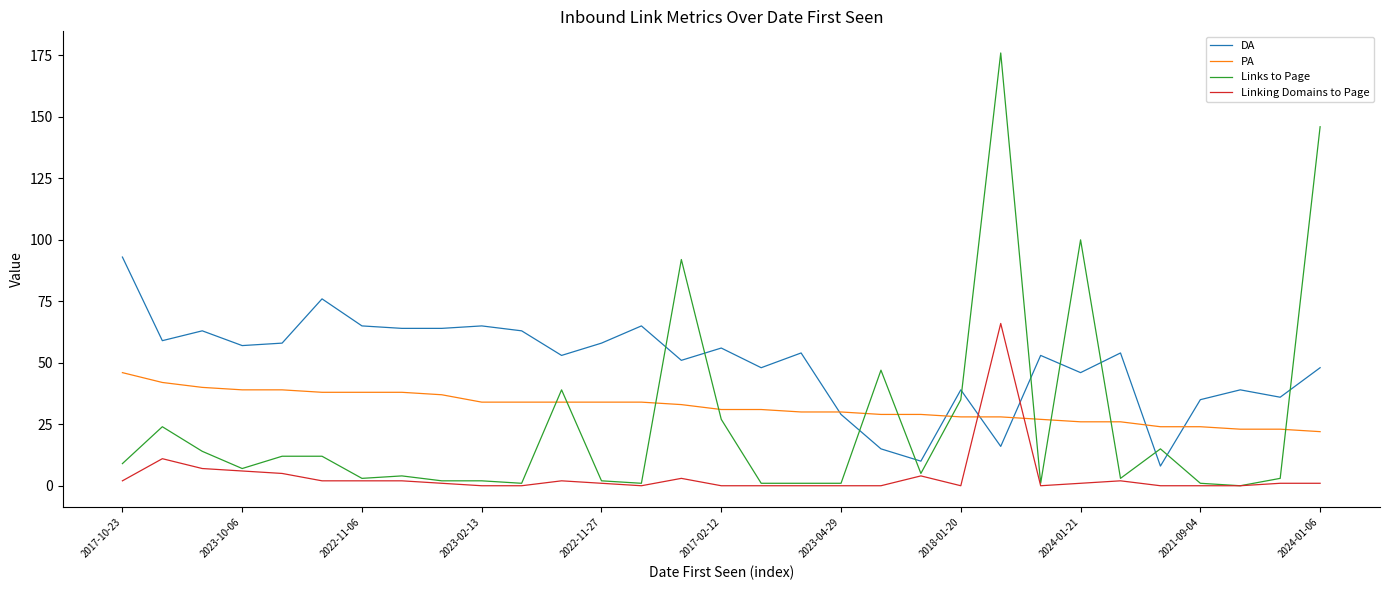

Which series has the widest spread of values?

Links to Page